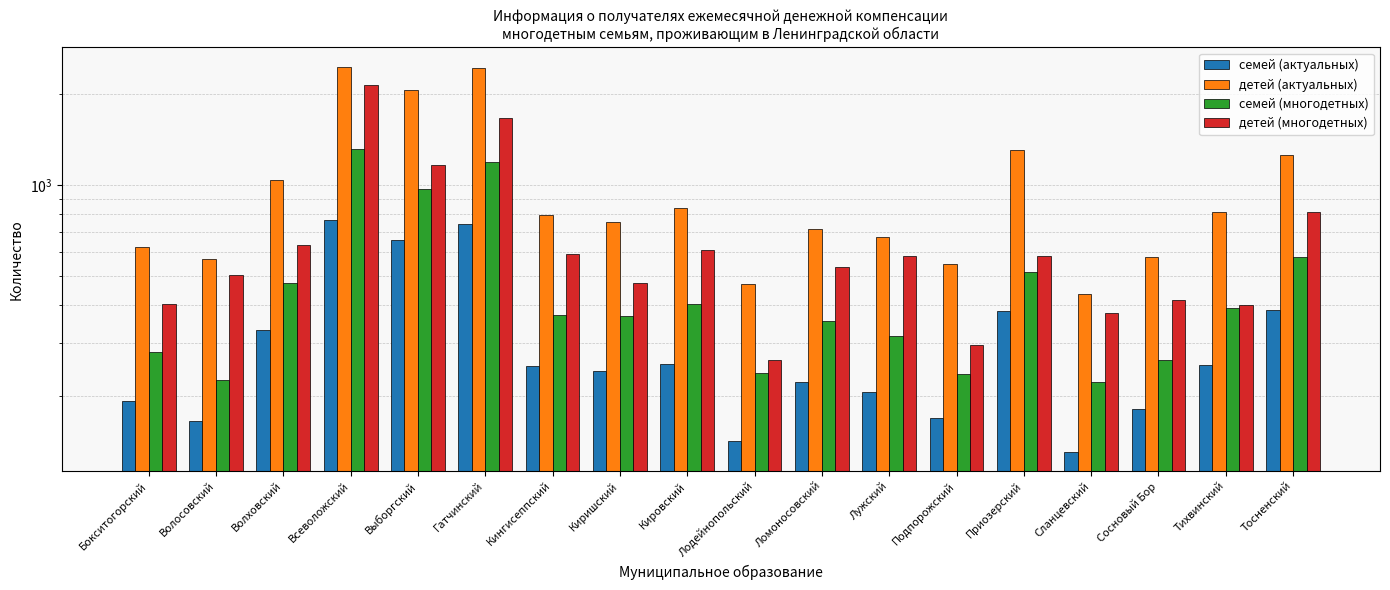

List the labels in order of семей (многодетных) value, smallest first.

Сланцевский, Волосовский, Подпорожский, Лодейнопольский, Сосновый Бор, Бокситогорский, Лужский, Ломоносовский, Киришский, Кингисеппский, Тихвинский, Кировский, Волховский, Приозерский, Тосненский, Выборгский, Гатчинский, Всеволожский